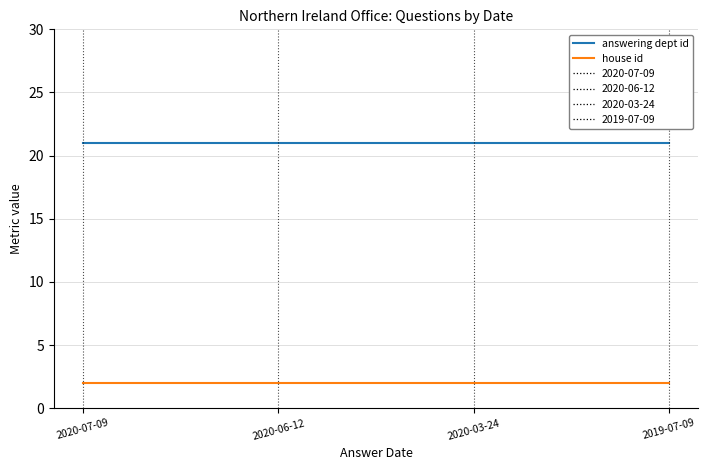

What is the spread (max minus min) of values at 2020-03-24?

19